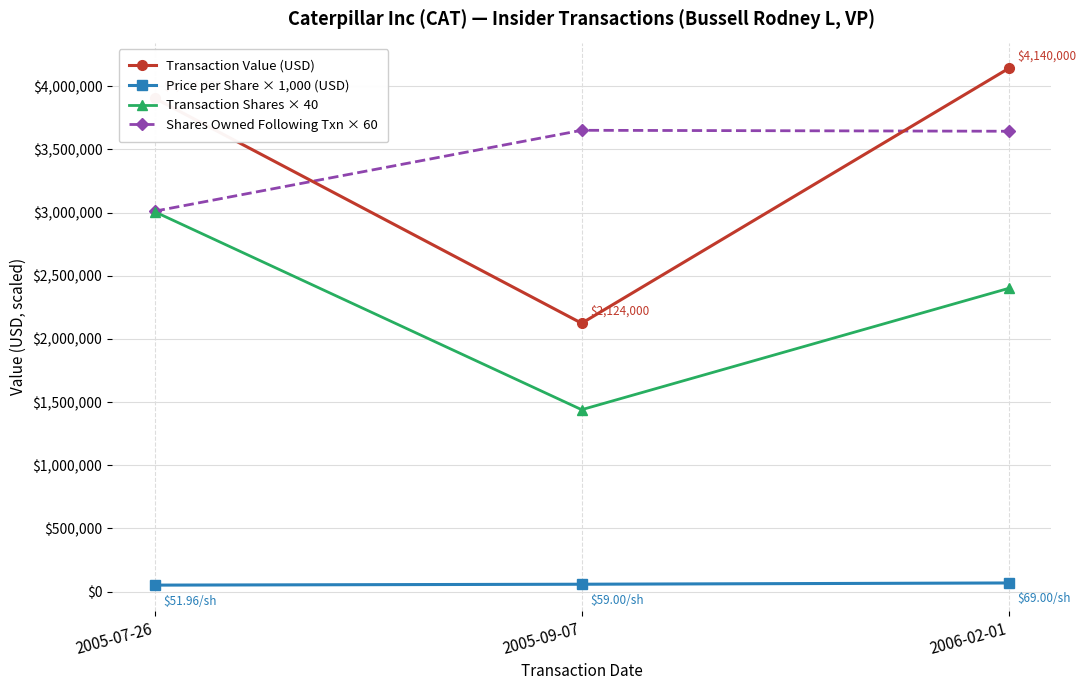

Is the value of Transaction Value (USD) at 2006-02-01 greater than the value of Transaction Shares × 40 at 2005-09-07?

Yes